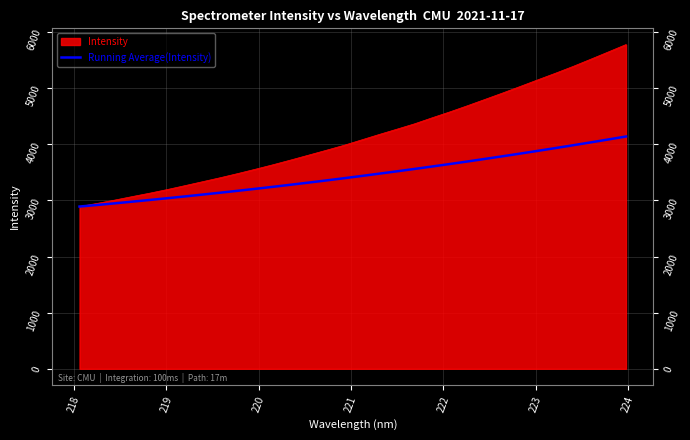

Which series has the largest range (max minus min)?

Intensity